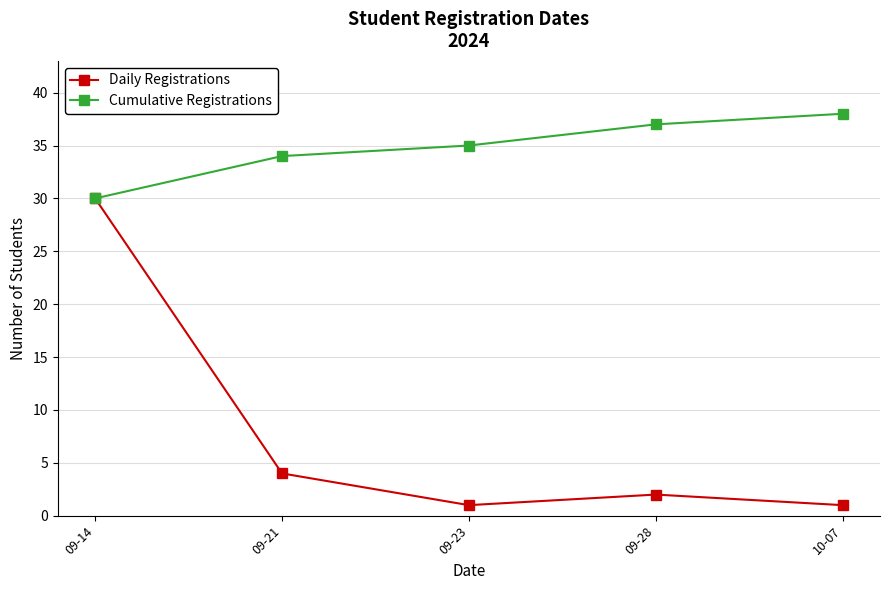

Where is Daily Registrations nearest to the value 15?

09-21